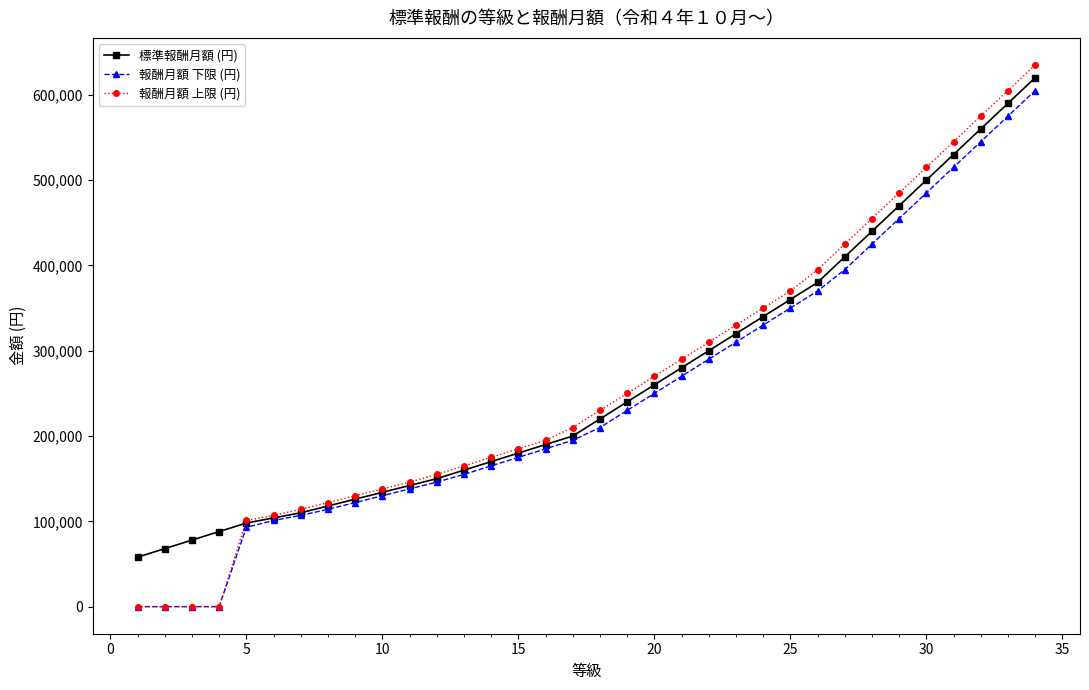

Which series has the largest range (max minus min)?

報酬月額 上限 (円)